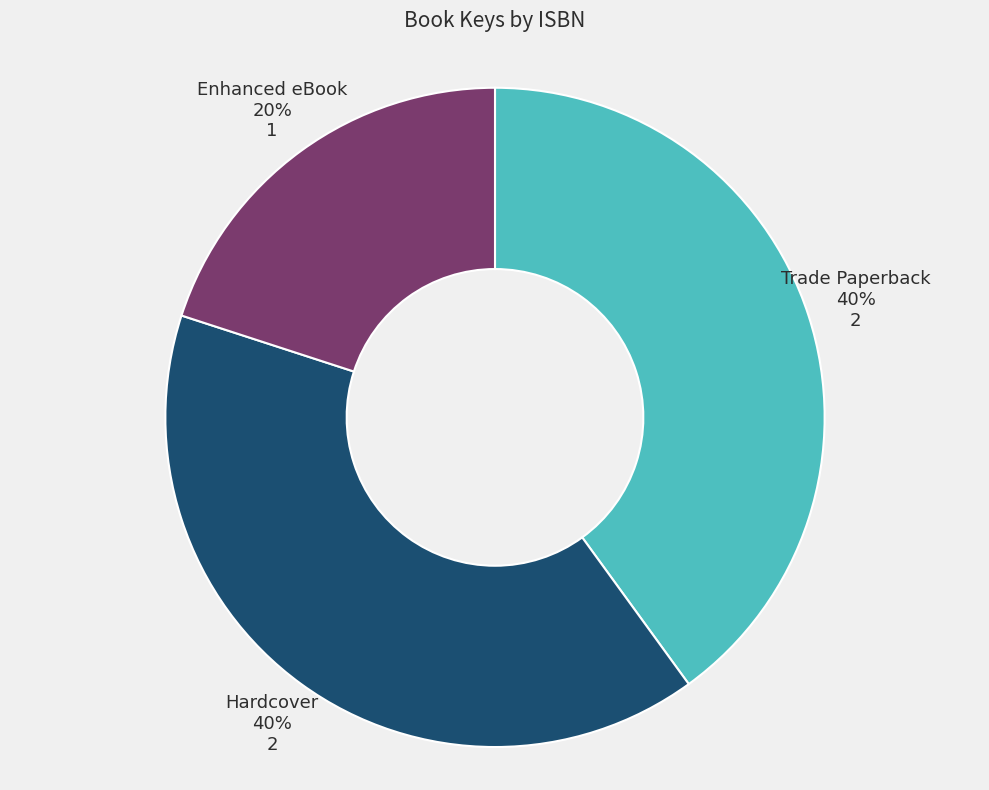

Which category has the smallest portion of the pie?

Enhanced eBook